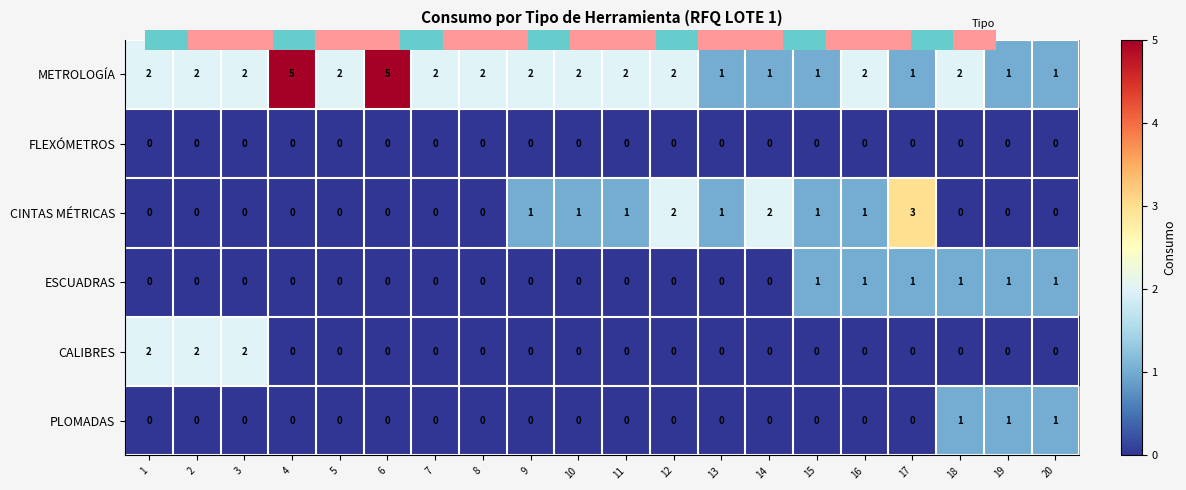

How many categories are shown in the chart?

20